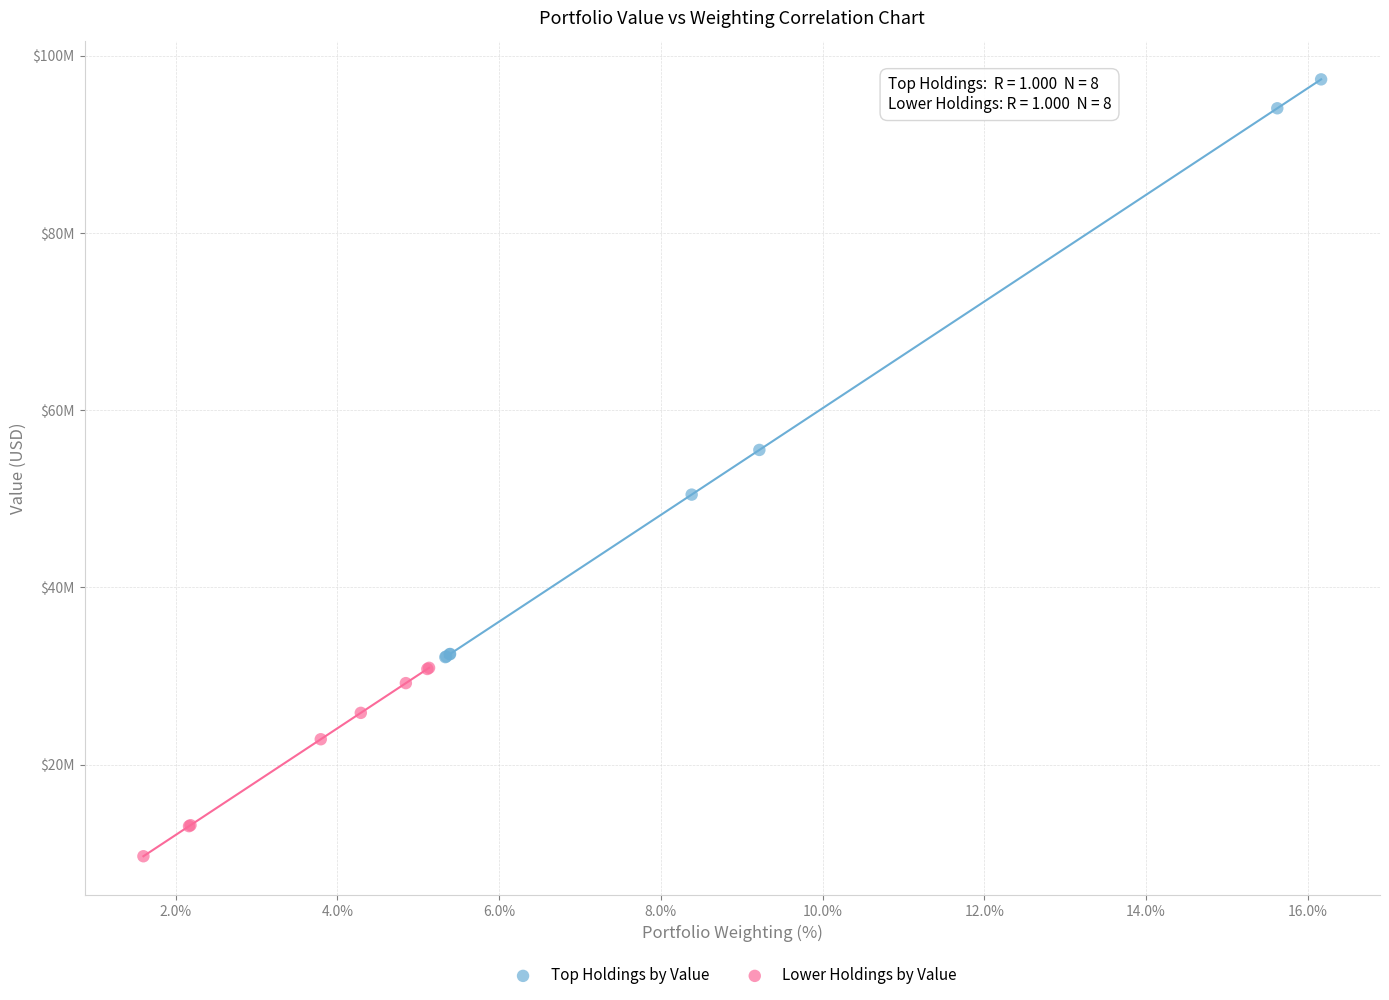

What are all the series names shown in the legend?

Top Holdings by Value, Lower Holdings by Value